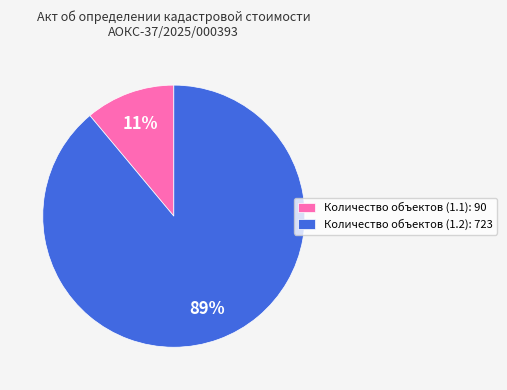

To the nearest percent, what portion does Количество объектов (1.1) represent?

11%